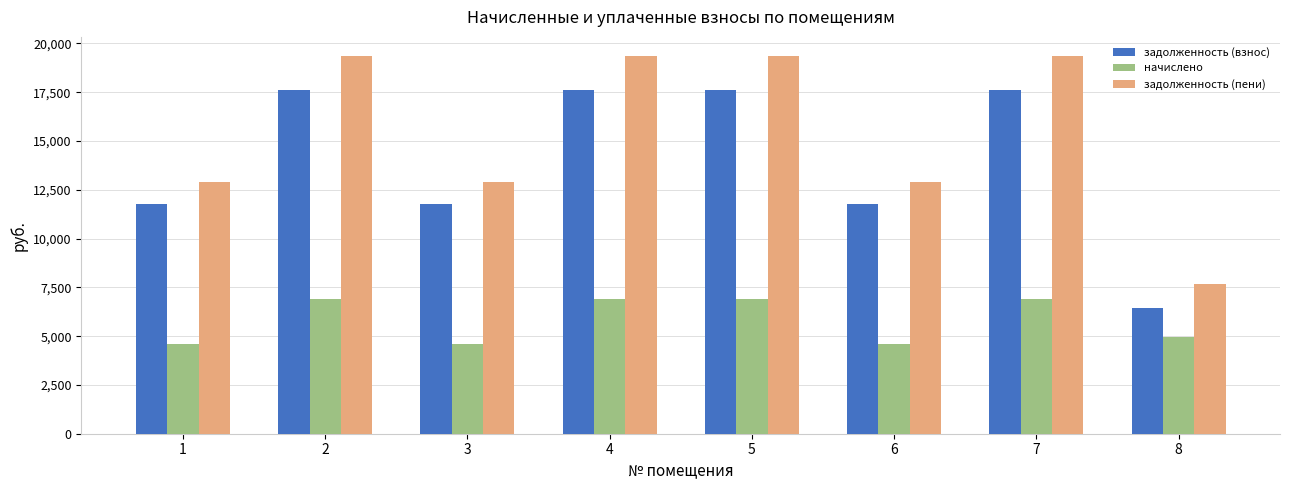

What is the sum of the задолженность (пени) values at 4 and 6?

32281.2